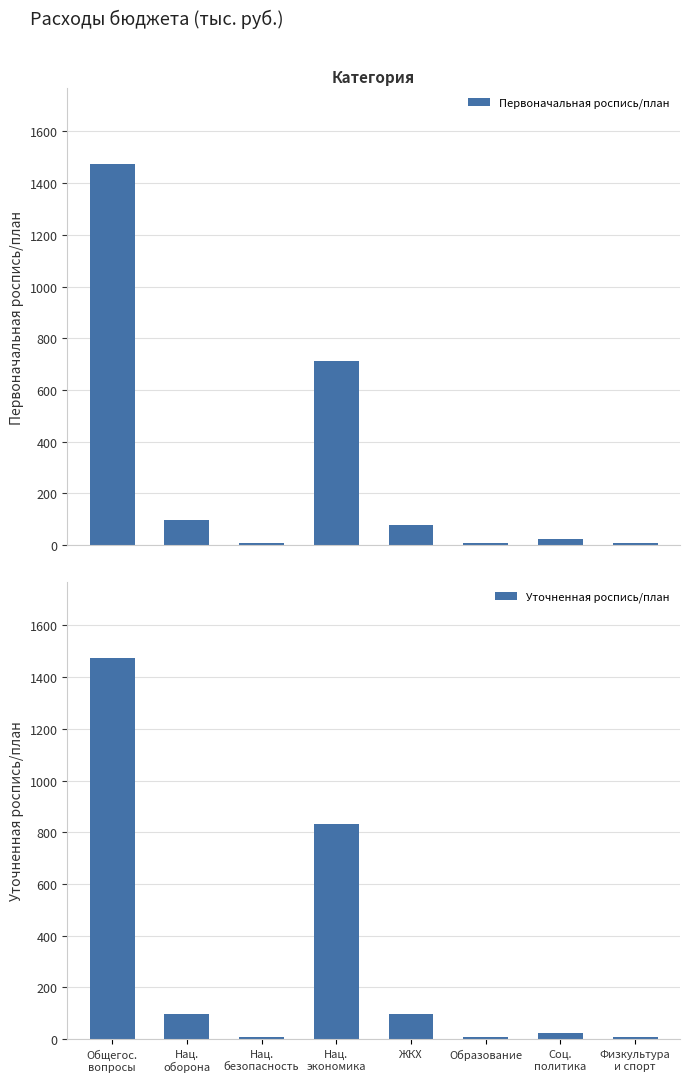

What are all the series names shown in the legend?

Первоначальная роспись/план, Уточненная роспись/план